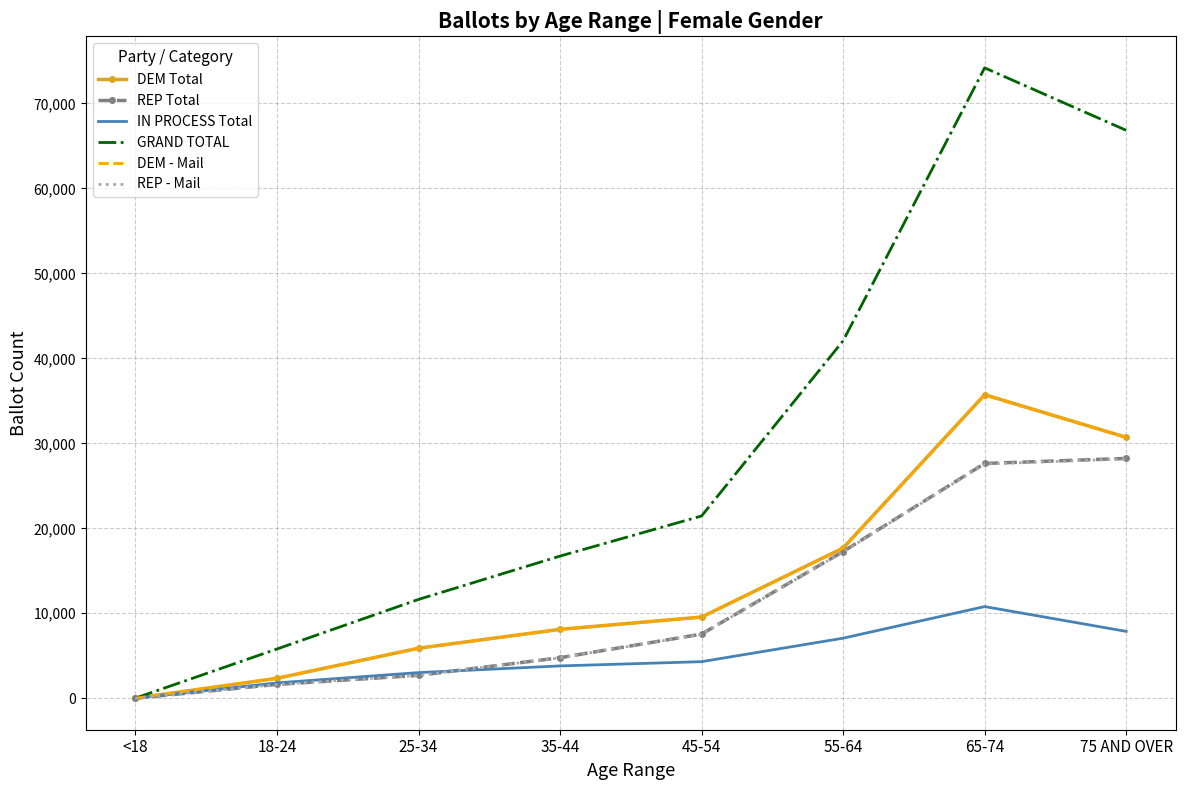

Is the value of REP Total at 35-44 greater than the value of IN PROCESS Total at 25-34?

Yes